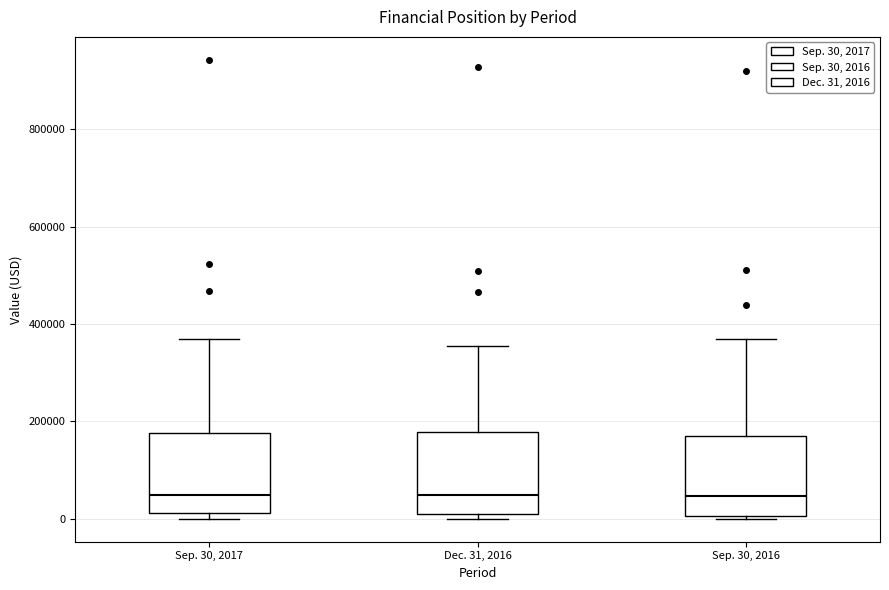

Reading left to right, transcribe this box plot: for each box, give where its median line is, the range the box spans, and where its two whiskers end, as read against the y-axis. The values are not printed on the chart, so give them approximately, as read against the axis.

Sep. 30, 2017: median 40000, box 20000 to 180000, whiskers 0 to 360000
Dec. 31, 2016: median 40000, box 0 to 180000, whiskers 0 (just below the box's lower edge) to 360000
Sep. 30, 2016: median 40000, box 0 to 160000, whiskers 0 (just below the box's lower edge) to 360000